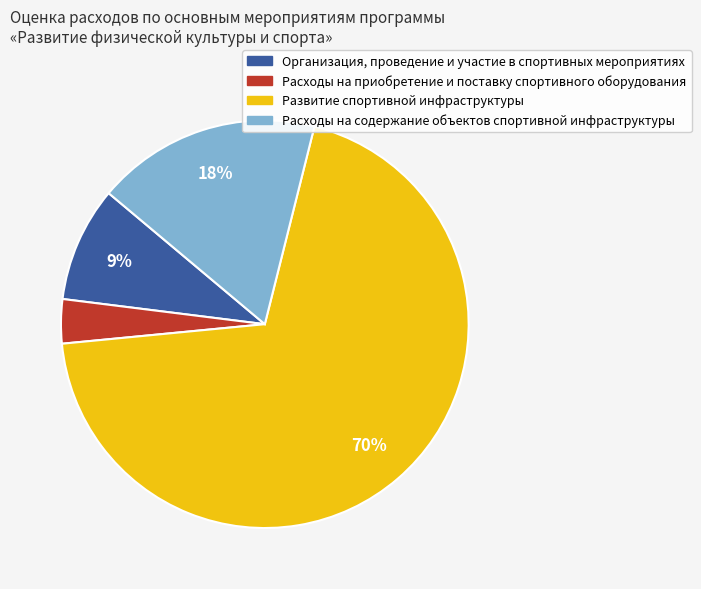

Is Развитие спортивной инфраструктуры the majority of the pie?

Yes